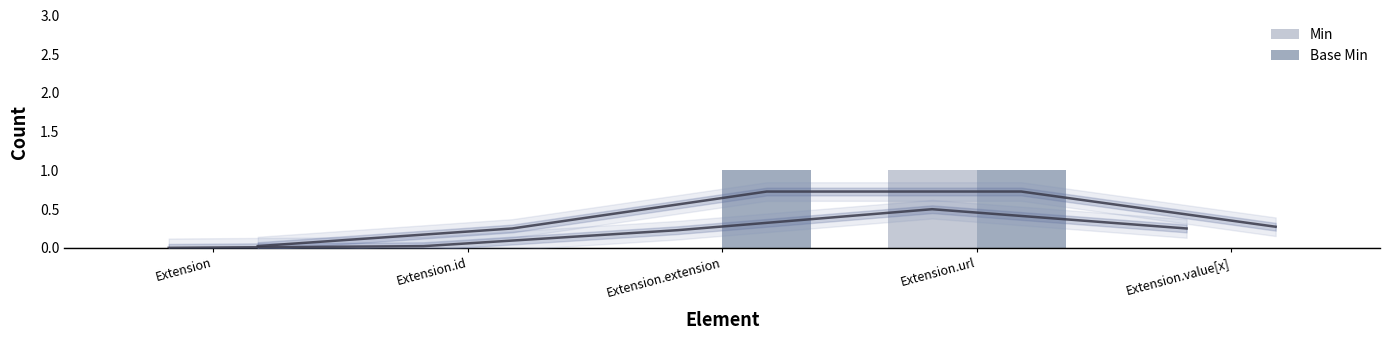

Does the chart contain any negative values?

No